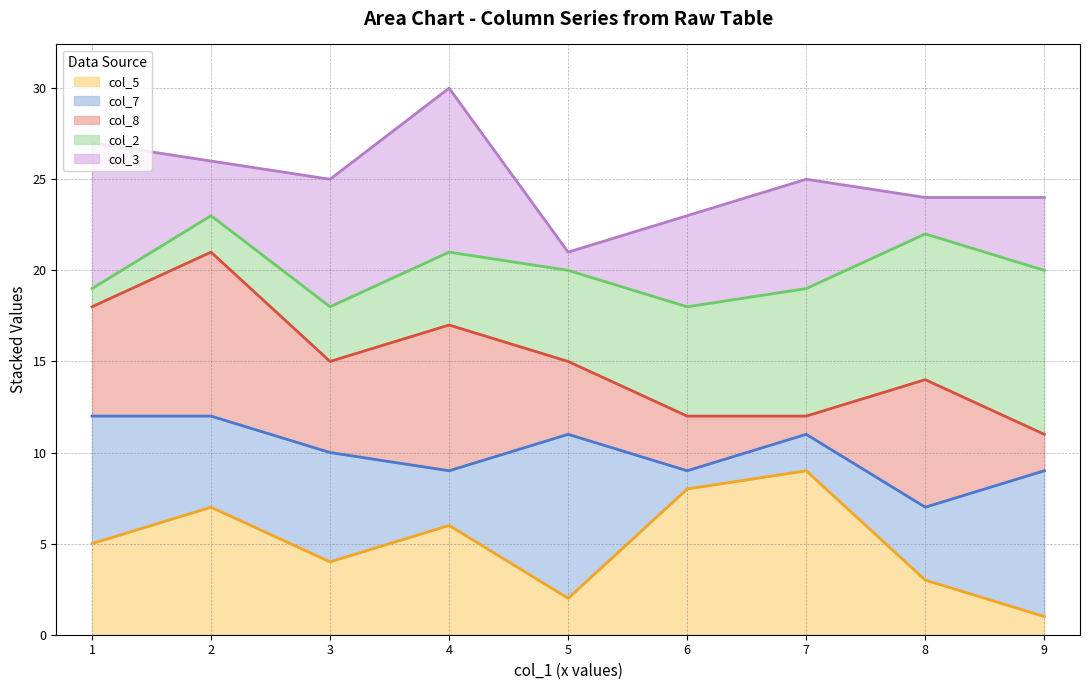

Which series has the largest range (max minus min)?

col_8 line